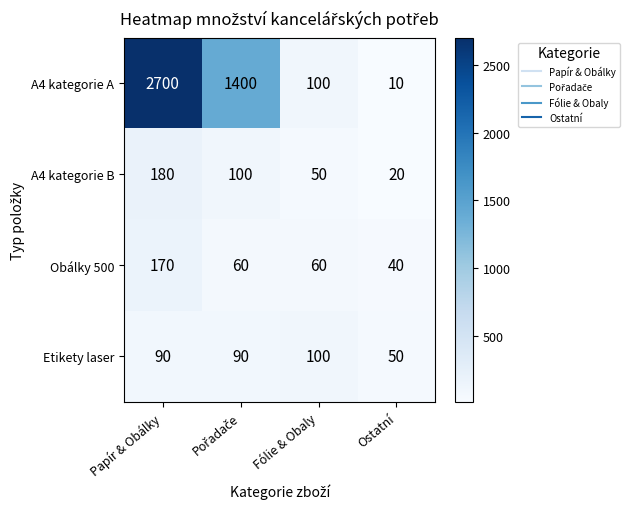

Is it true that A4 kategorie B equals 20 at Ostatní?

True